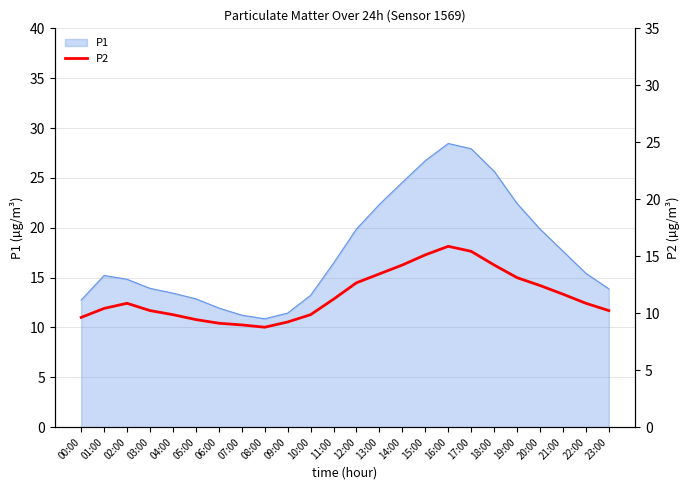

How many points are higher than both their immediate neighbors (excluding endpoints)?

2